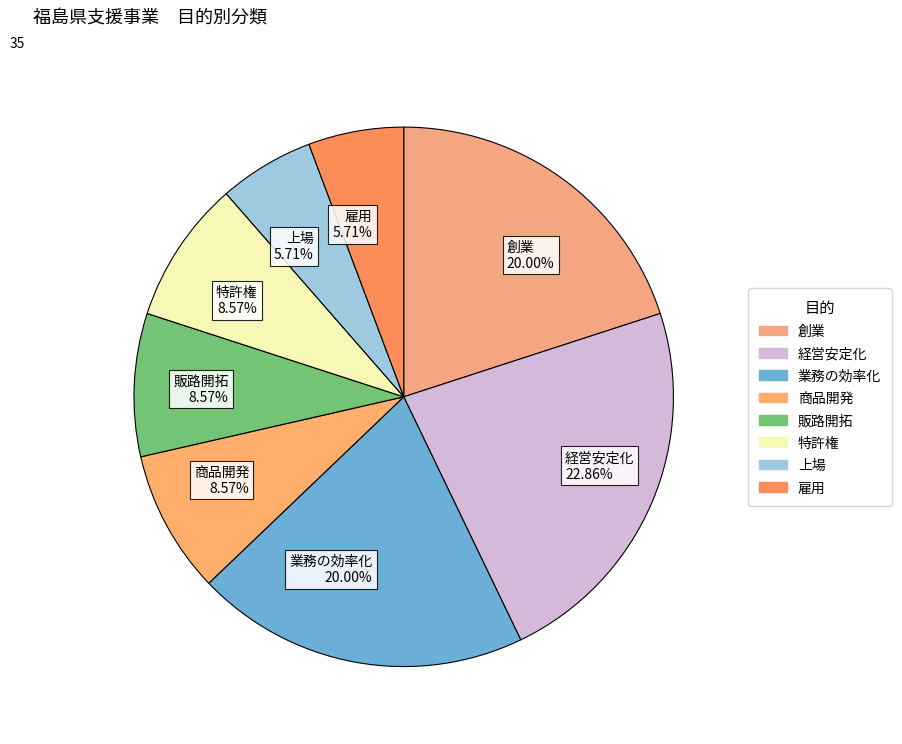

Combined, what portion of the pie is 上場 and 商品開発?

14.3%